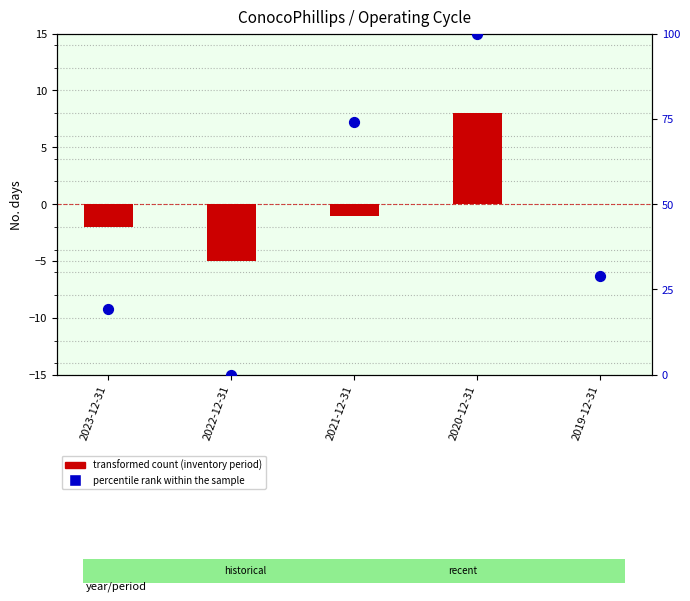

Is the value of percentile rank within the sample at 2023-12-31 greater than the value of transformed count (inventory period) at 2023-12-31?

Yes